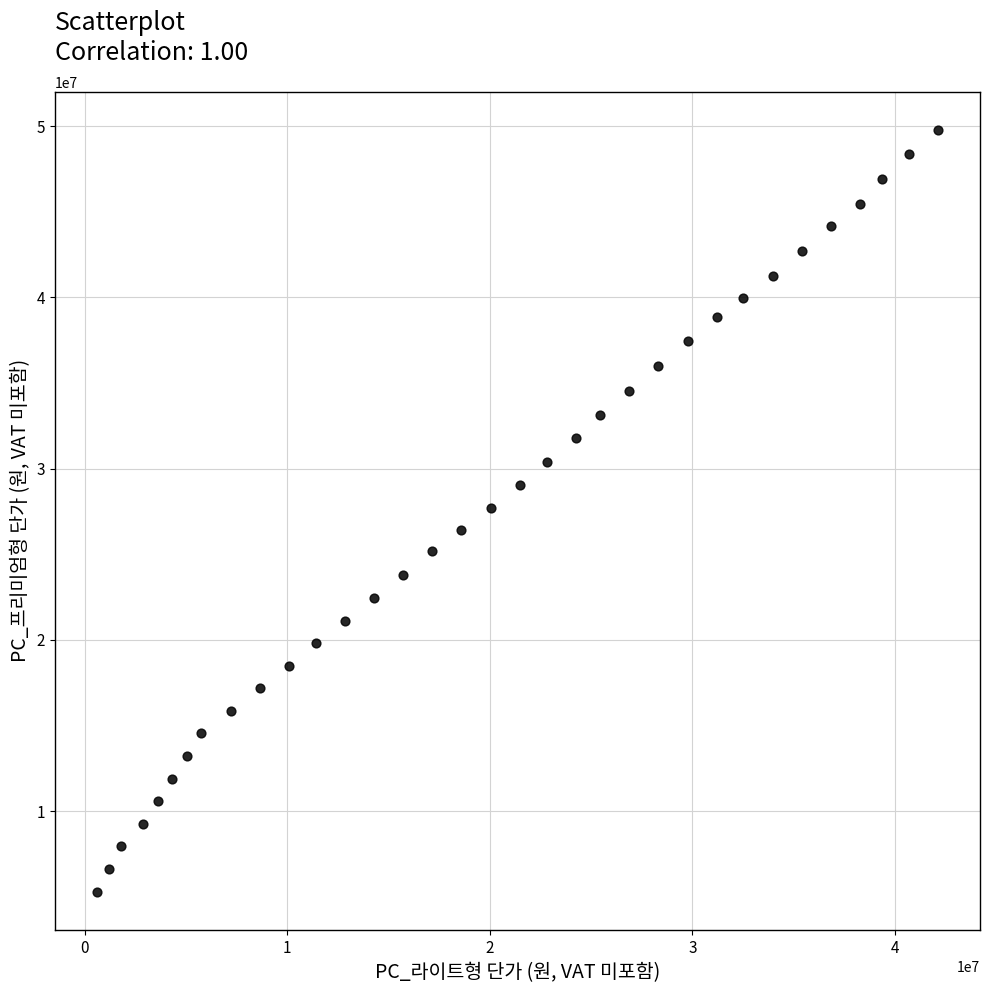

What is the range of Y values (max minus min)?

44520000